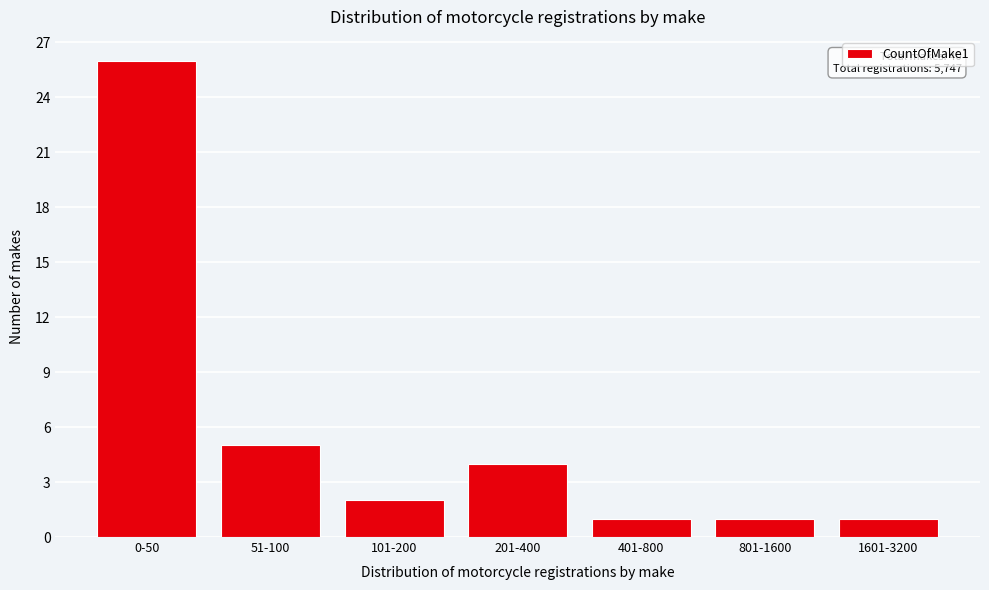

Reading right to left, list all the values displayed in this chart.

1601-3200=1	801-1600=1	401-800=1	201-400=4	101-200=2	51-100=5	0-50=26